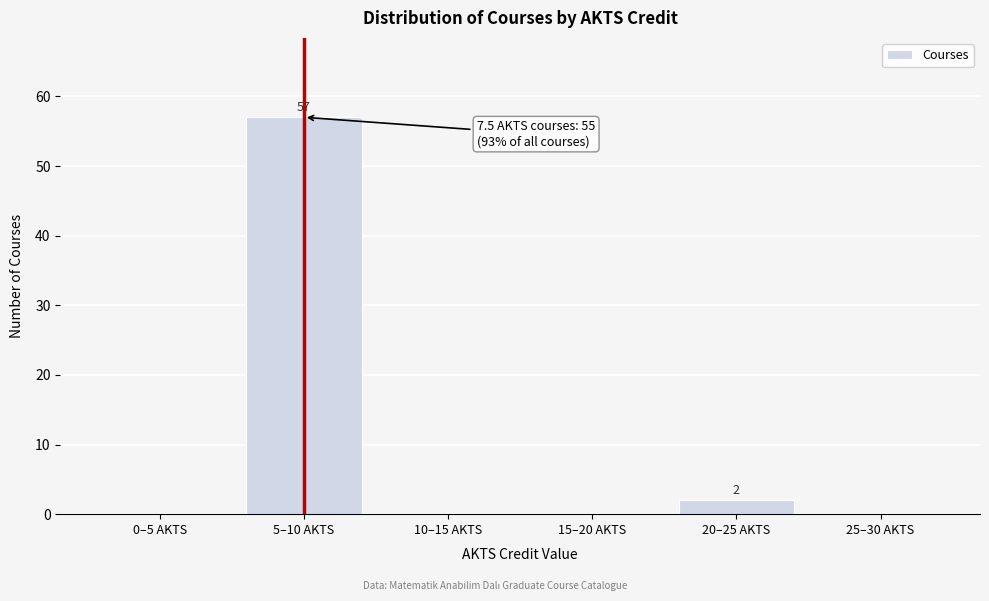

Reading left to right, what are all the values shown in this chart?

0–5 AKTS=0	5–10 AKTS=57	10–15 AKTS=0	15–20 AKTS=0	20–25 AKTS=2	25–30 AKTS=0